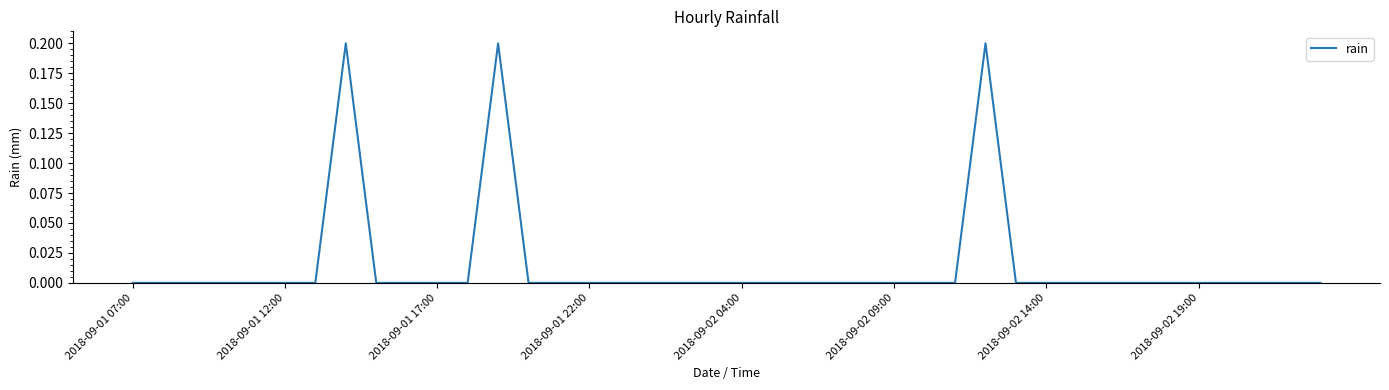

Does the chart have visible grid lines?

No